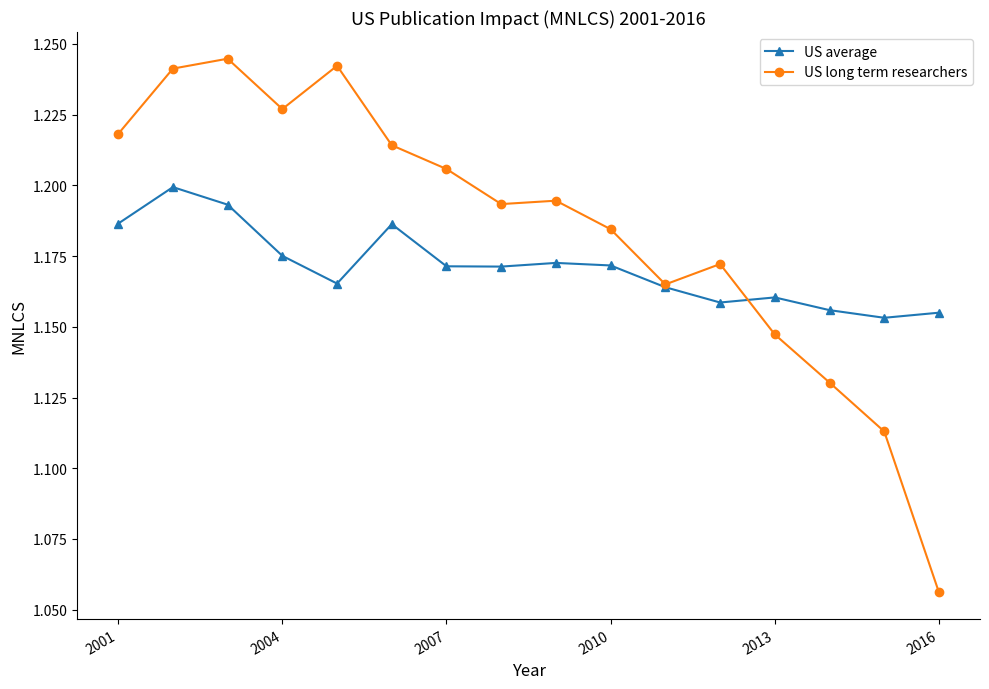

How many US average values are between 1 and 2?

16